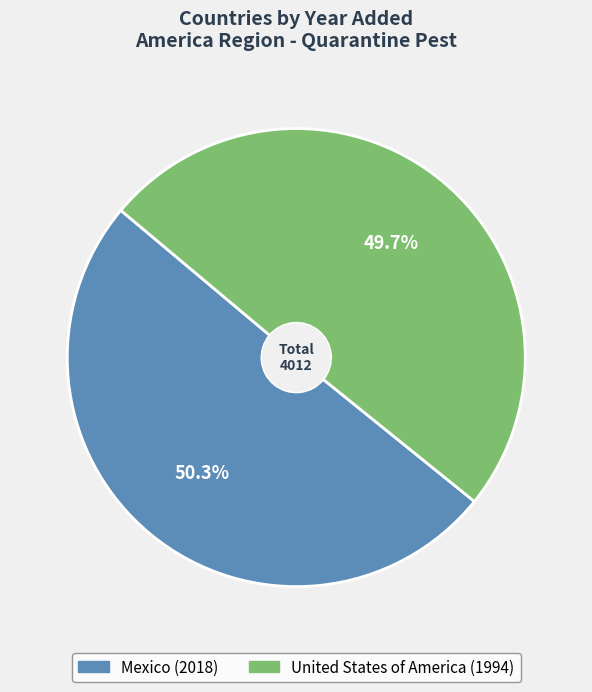

Which slice represents more than half of the pie?

Mexico